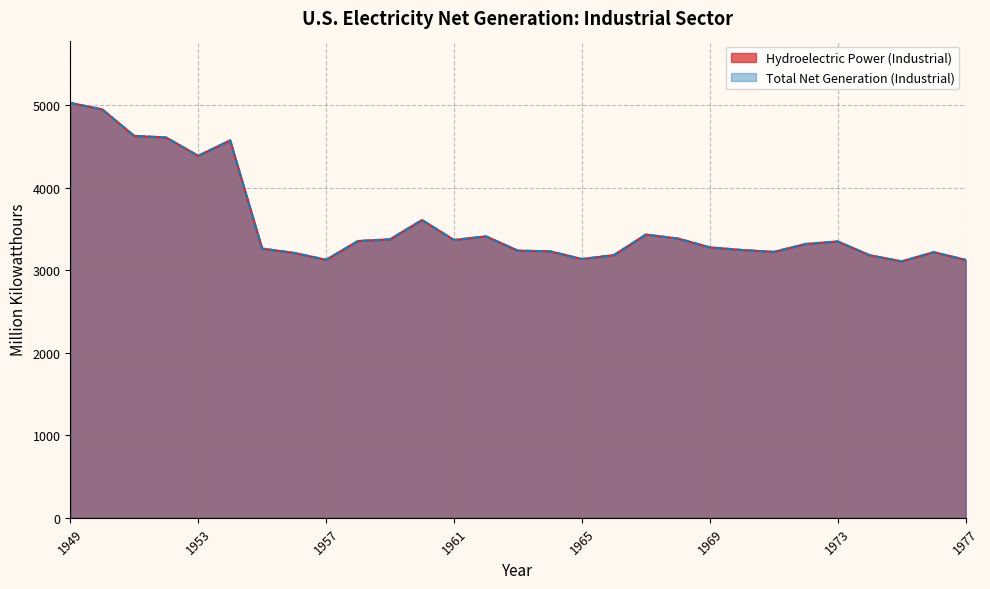

Reading left to right, what are all the values shown in this chart?

Hydroelectric Power (Industrial): 1949=5024.7	1950=4946.3	1951=4625.5	1952=4605.8	1953=4384.0	1954=4571.3	1955=3260.9	1956=3208.0	1957=3125.5	1958=3352.5	1959=3373.1	1960=3606.7	1961=3364.9	1962=3408.8	1963=3235.5	1964=3228.1	1965=3133.7	1966=3181.8	1967=3430.5	1968=3382.6	1969=3275.6	1970=3243.8	1971=3220.7	1972=3316.3	1973=3347.1	1974=3179.6	1975=3106.0	1976=3217.2	1977=3124.2
Total Net Generation (Industrial): 1949=5024.7	1950=4946.3	1951=4625.5	1952=4605.8	1953=4384.0	1954=4571.3	1955=3260.9	1956=3208.0	1957=3125.5	1958=3352.5	1959=3373.1	1960=3606.7	1961=3364.9	1962=3408.8	1963=3235.5	1964=3228.1	1965=3133.7	1966=3181.8	1967=3430.5	1968=3382.6	1969=3275.6	1970=3243.8	1971=3220.7	1972=3316.3	1973=3347.1	1974=3179.6	1975=3106.0	1976=3217.2	1977=3124.2